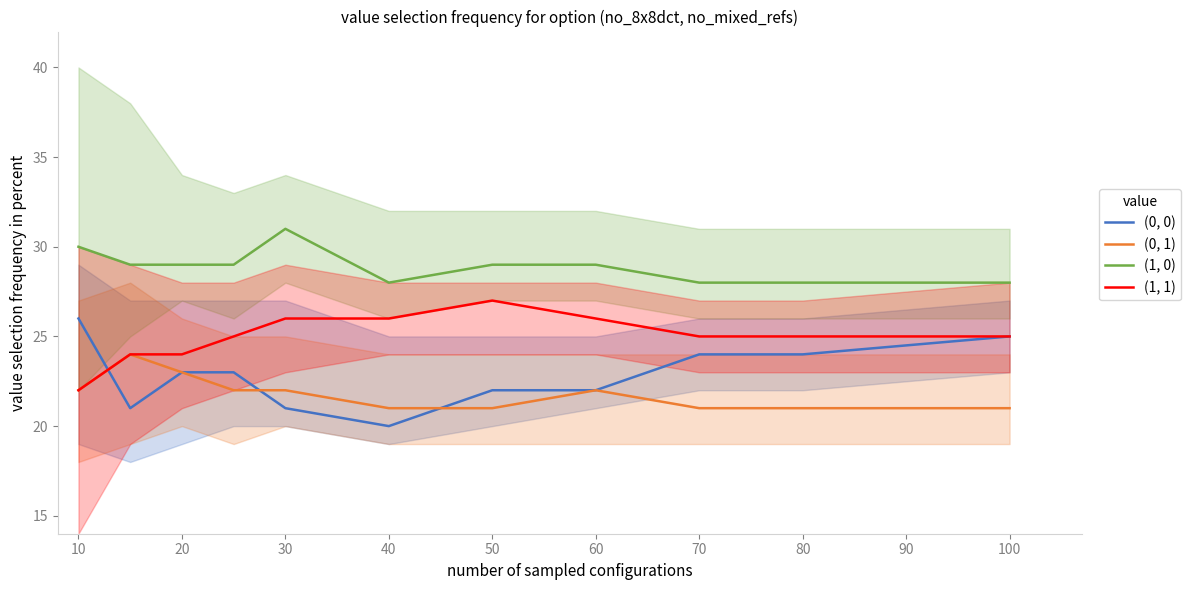

At which label does (1, 1) reach its minimum?

10